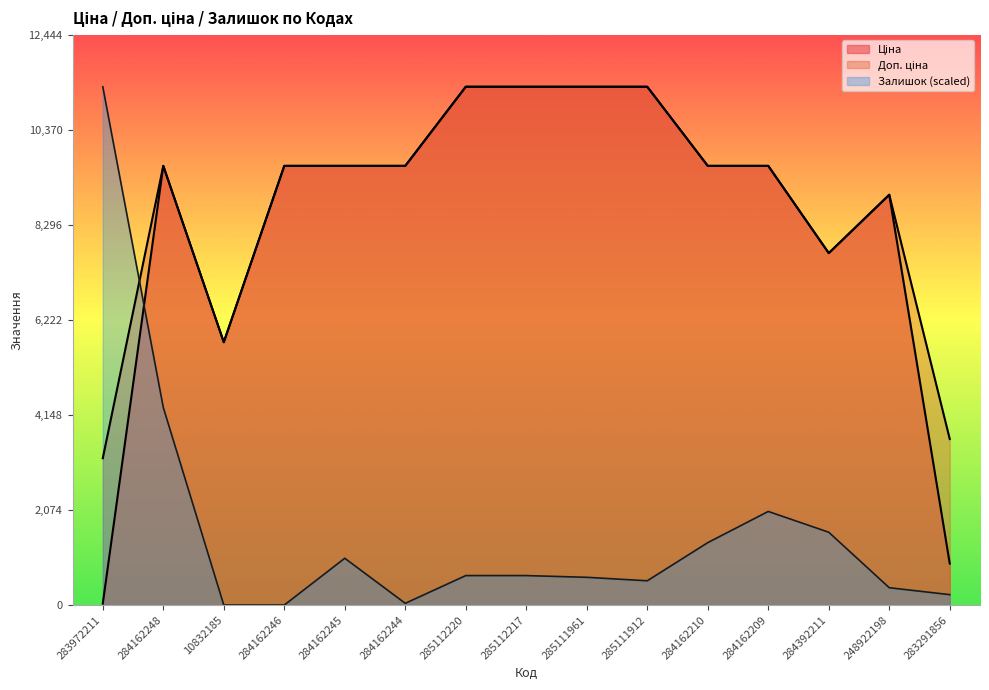

Where is Ціна nearest to the value 5672?

10832185